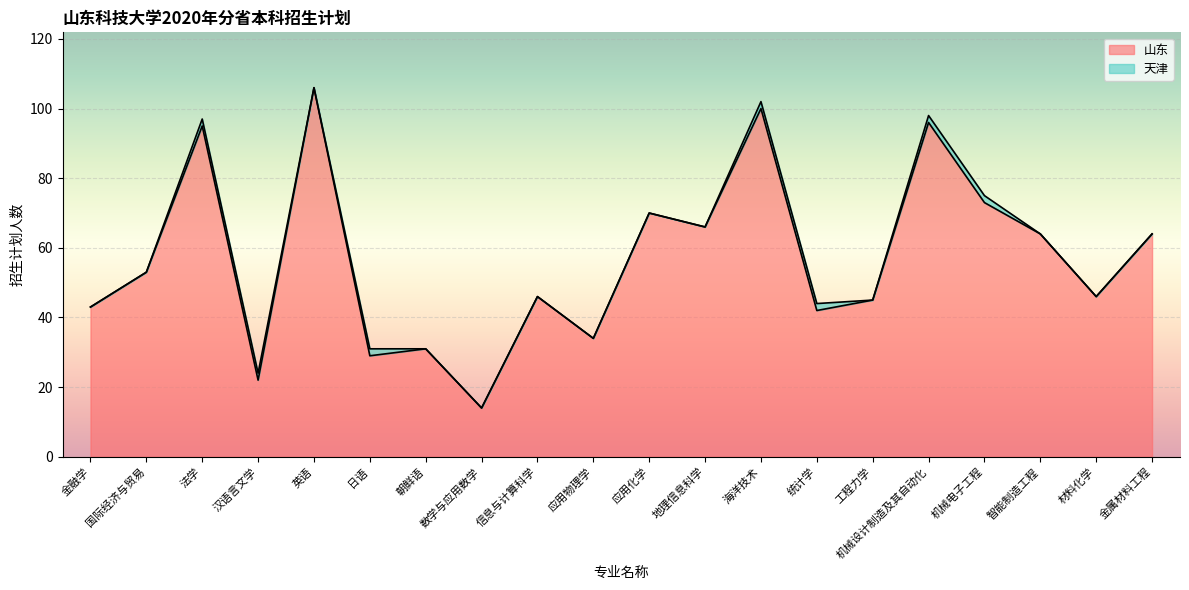

Which category has the highest value across all series?

英语